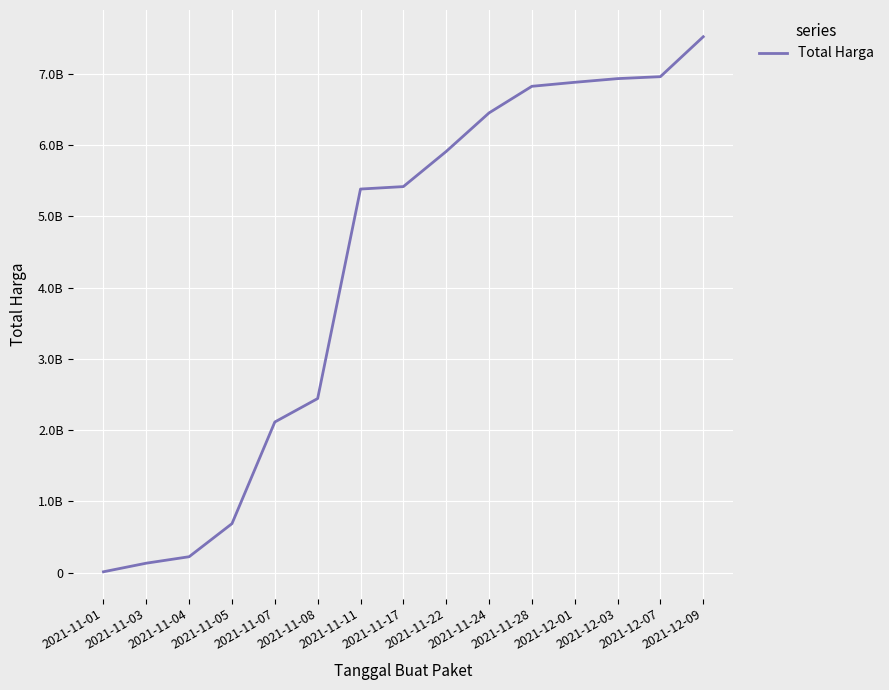

Does the chart have visible grid lines?

Yes